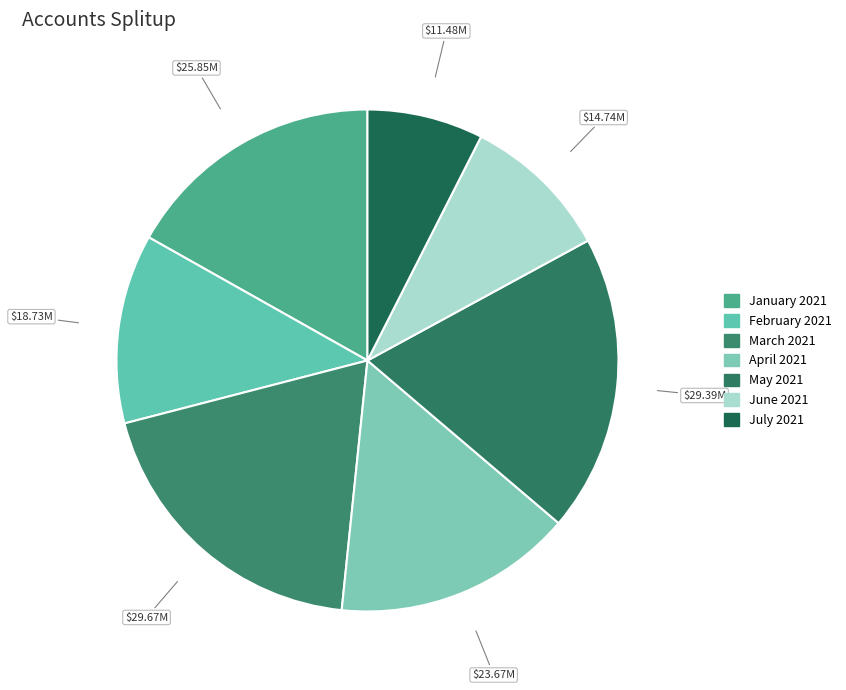

Do April 2021 and July 2021 together represent more than half of the pie?

No